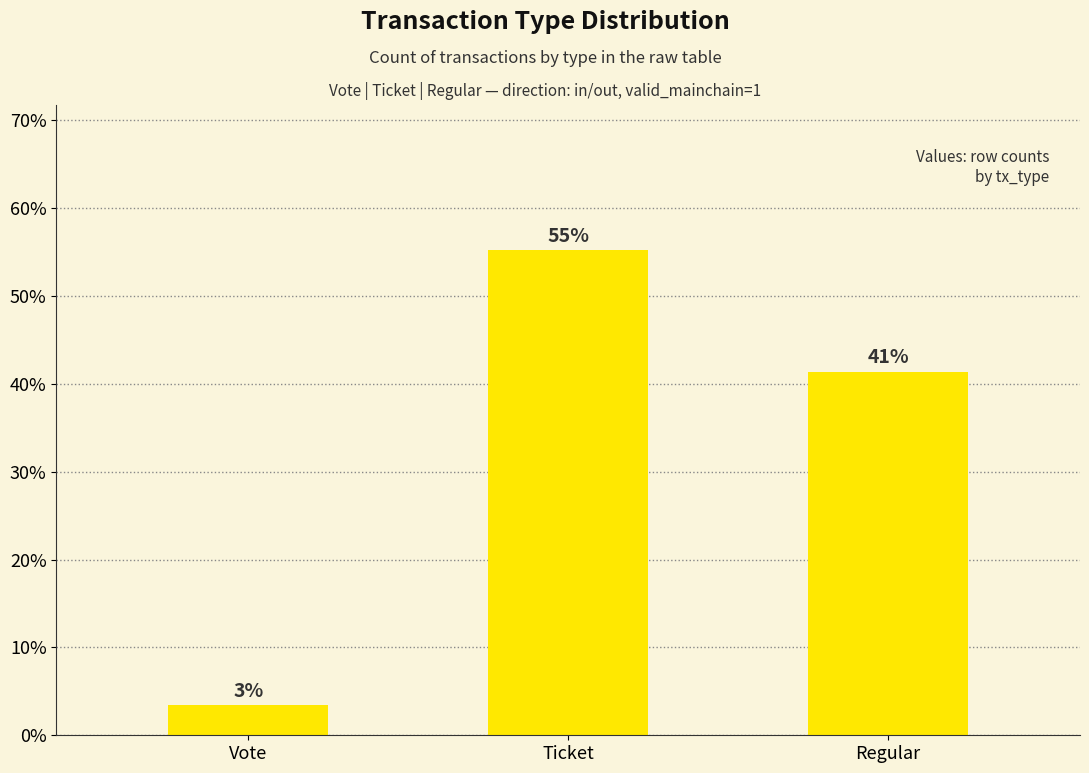

What is the change in value from Vote to Regular?

+37.9